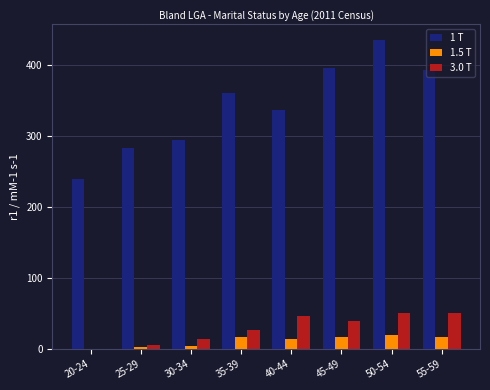

True or false: 1.5 T has a value of 4 at 30-34.

True